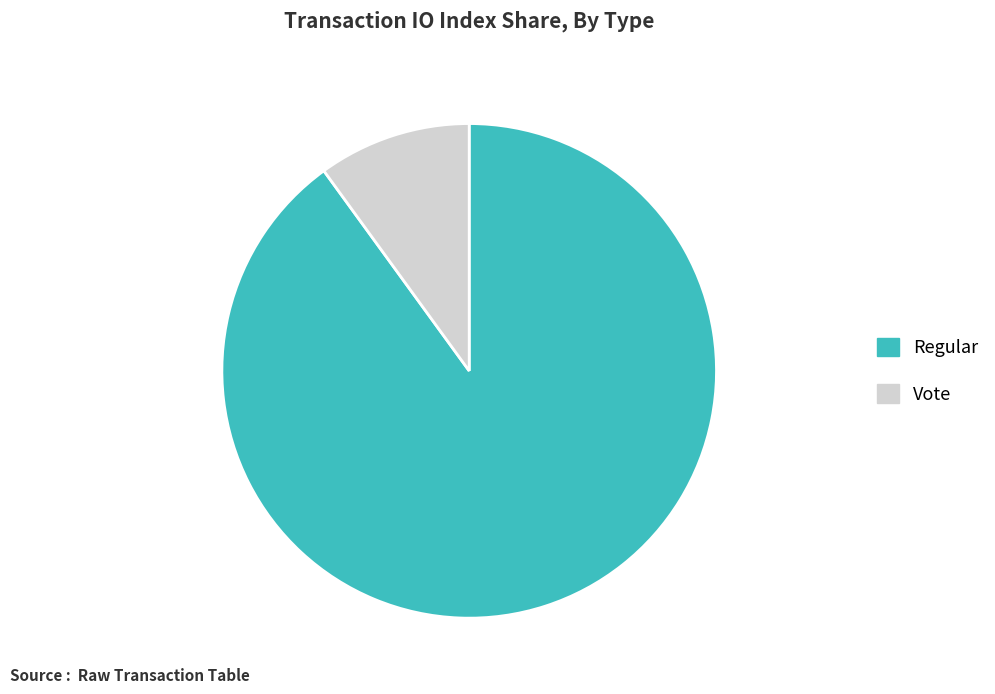

Which slice represents more than half of the pie?

Regular